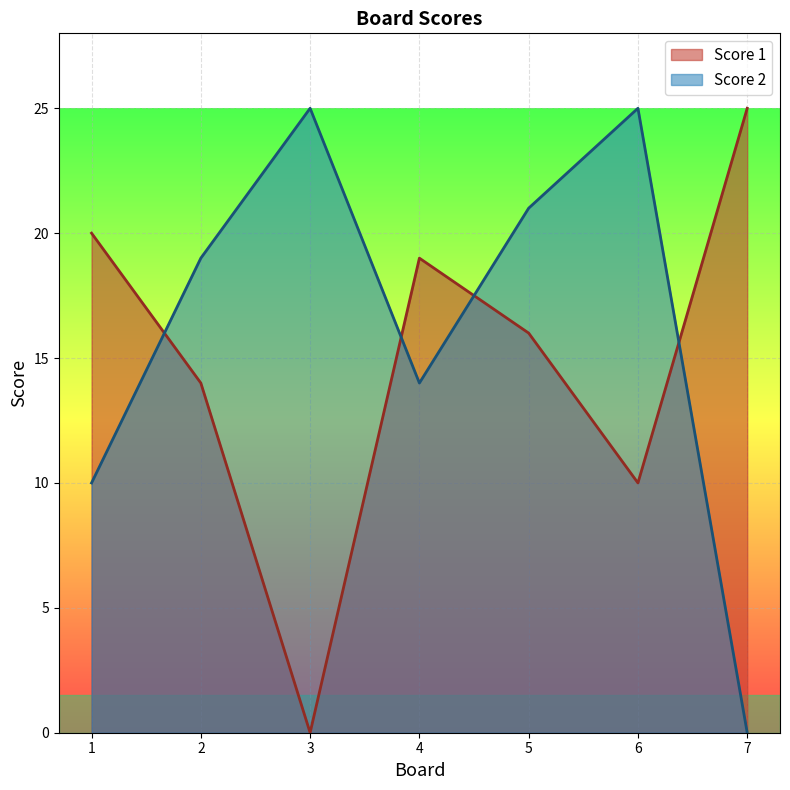

Which series has the largest total across all categories?

Score 2